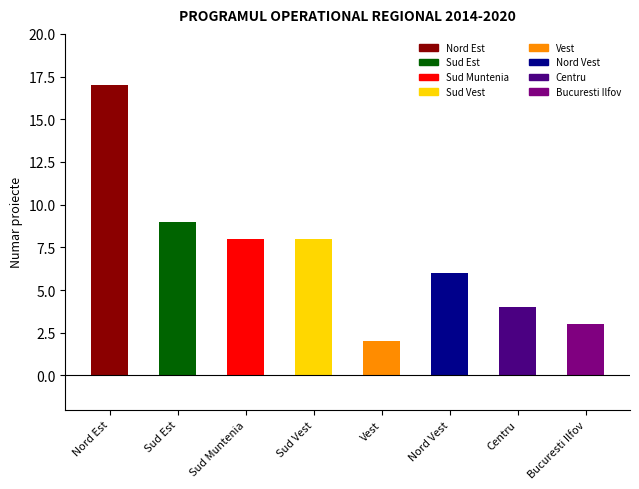

What is the value of the 3rd bar from the left?

8